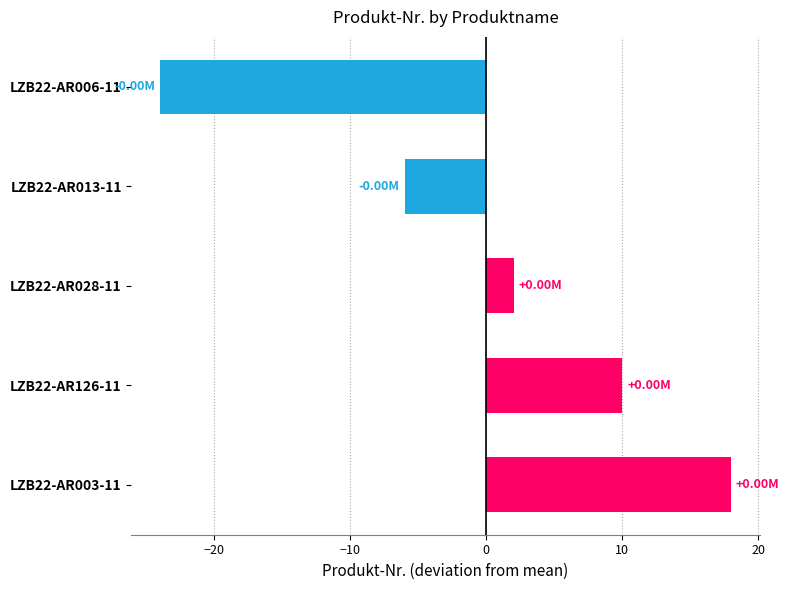

List the labels in order of value, smallest first.

LZB22-AR006-11, LZB22-AR013-11, LZB22-AR028-11, LZB22-AR126-11, LZB22-AR003-11